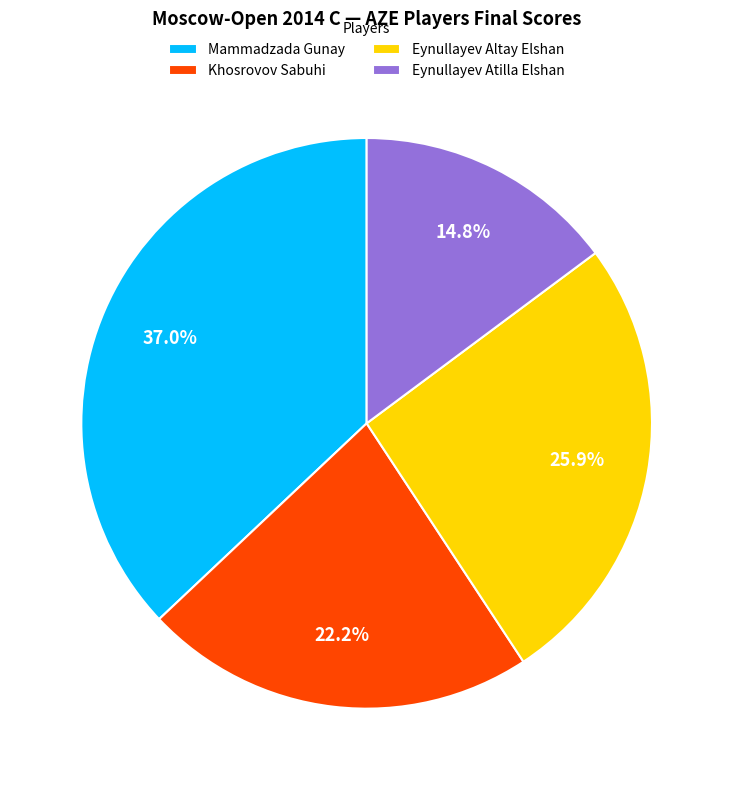

Is Mammadzada Gunay the majority of the pie?

No